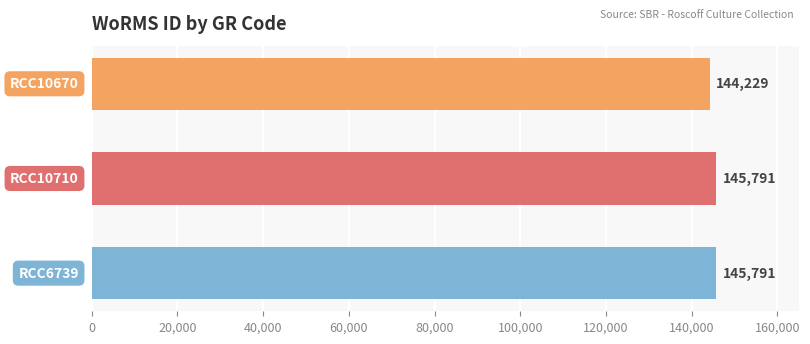

Are the bars horizontal?

Yes